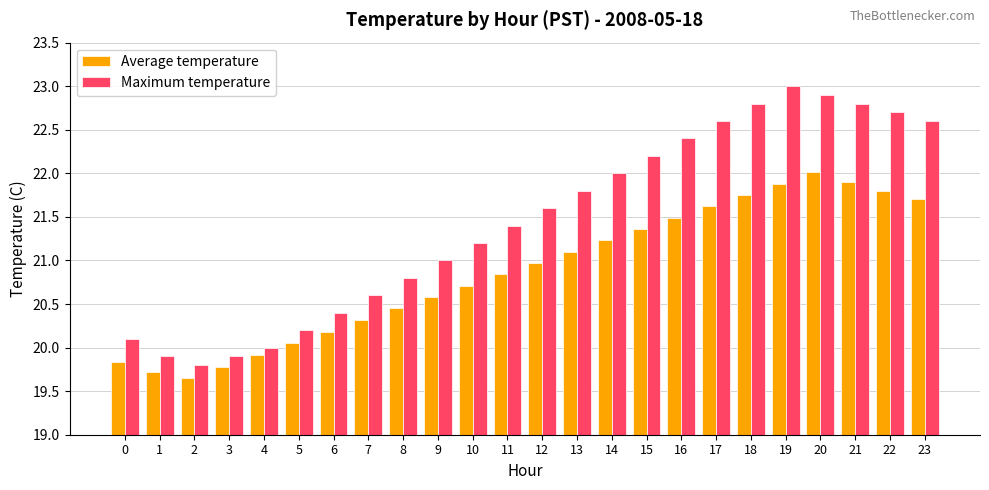

The value of Average temperature at 16 is 21.5. True or false?

True